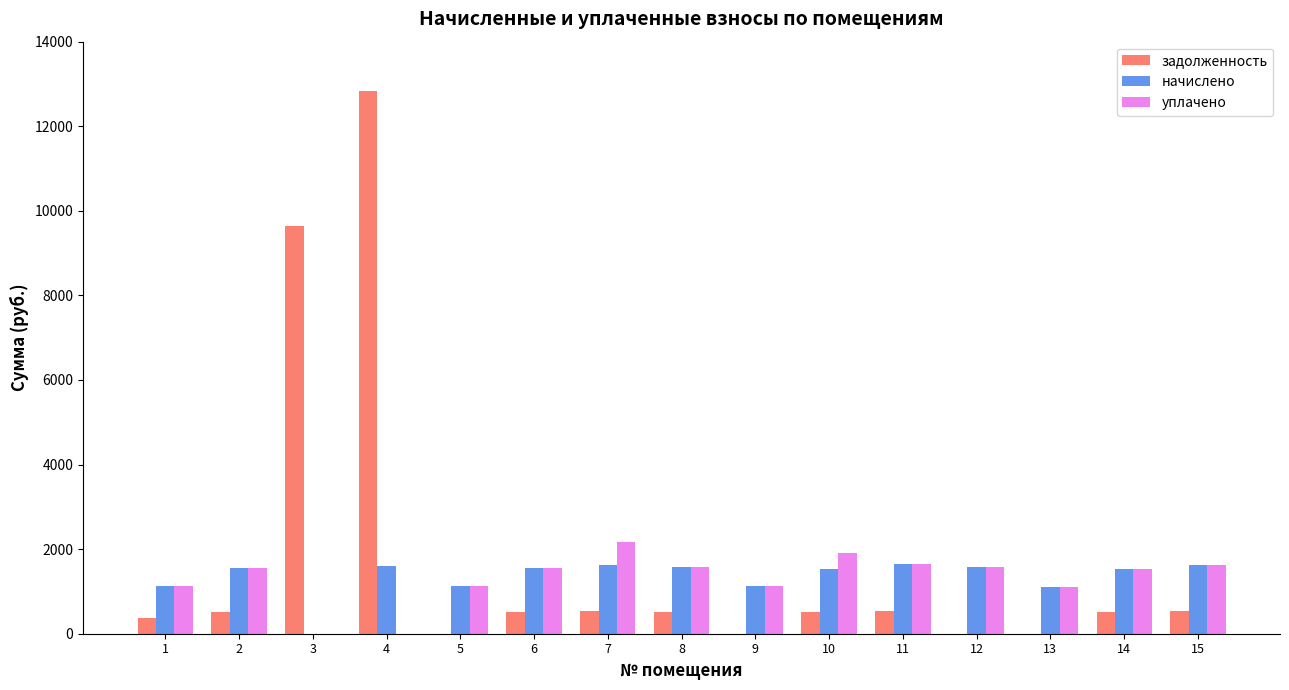

What is the greatest value displayed?

12822.7